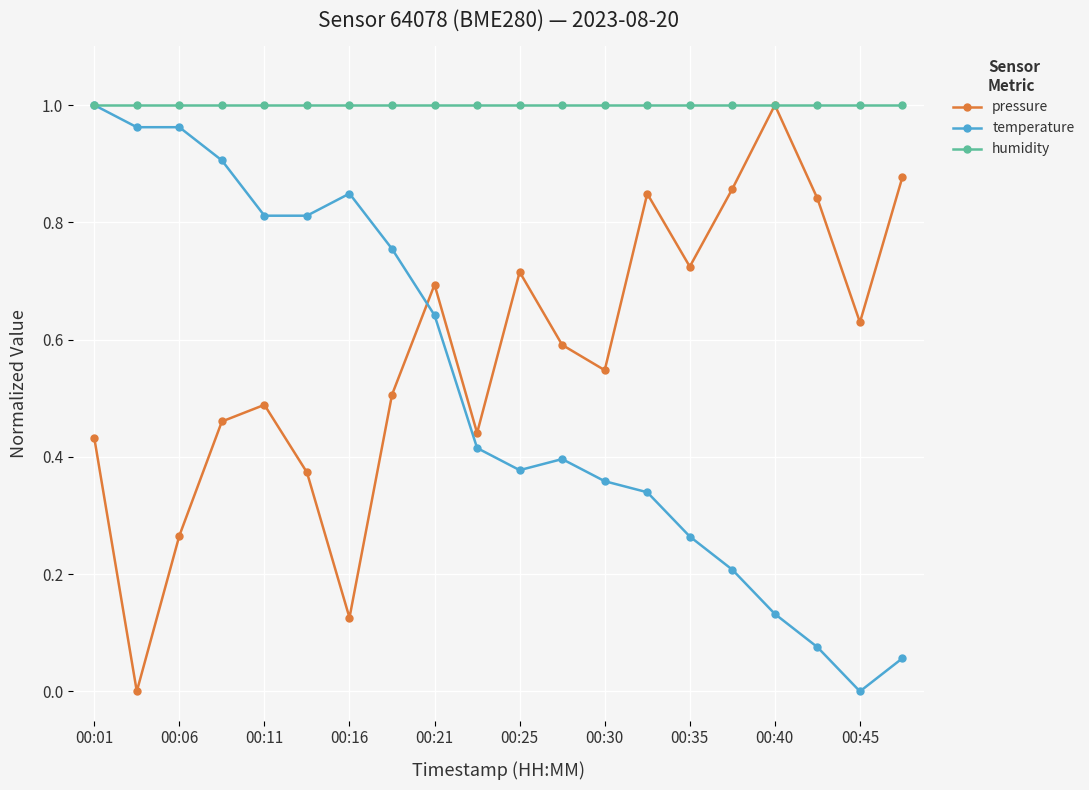

In pressure, how many points are lower than both neighbors (excluding endpoints)?

6